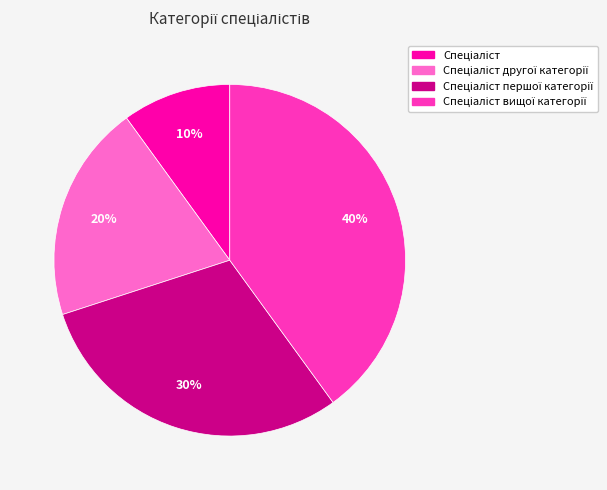

Count the number of slices in the pie.

4